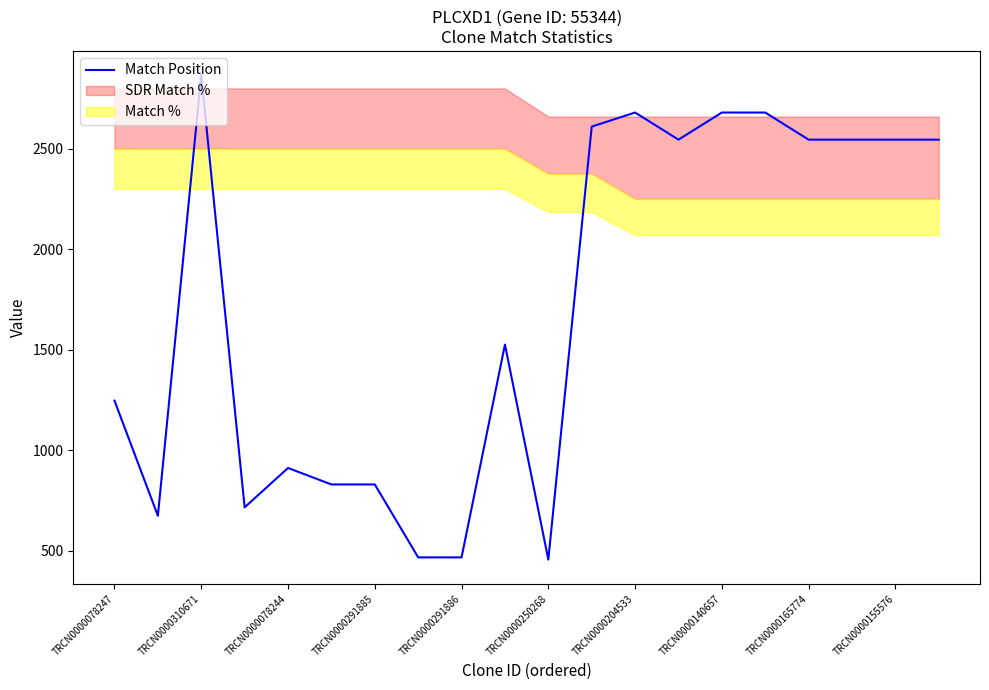

What is the lowest value of the Match Position series?

455